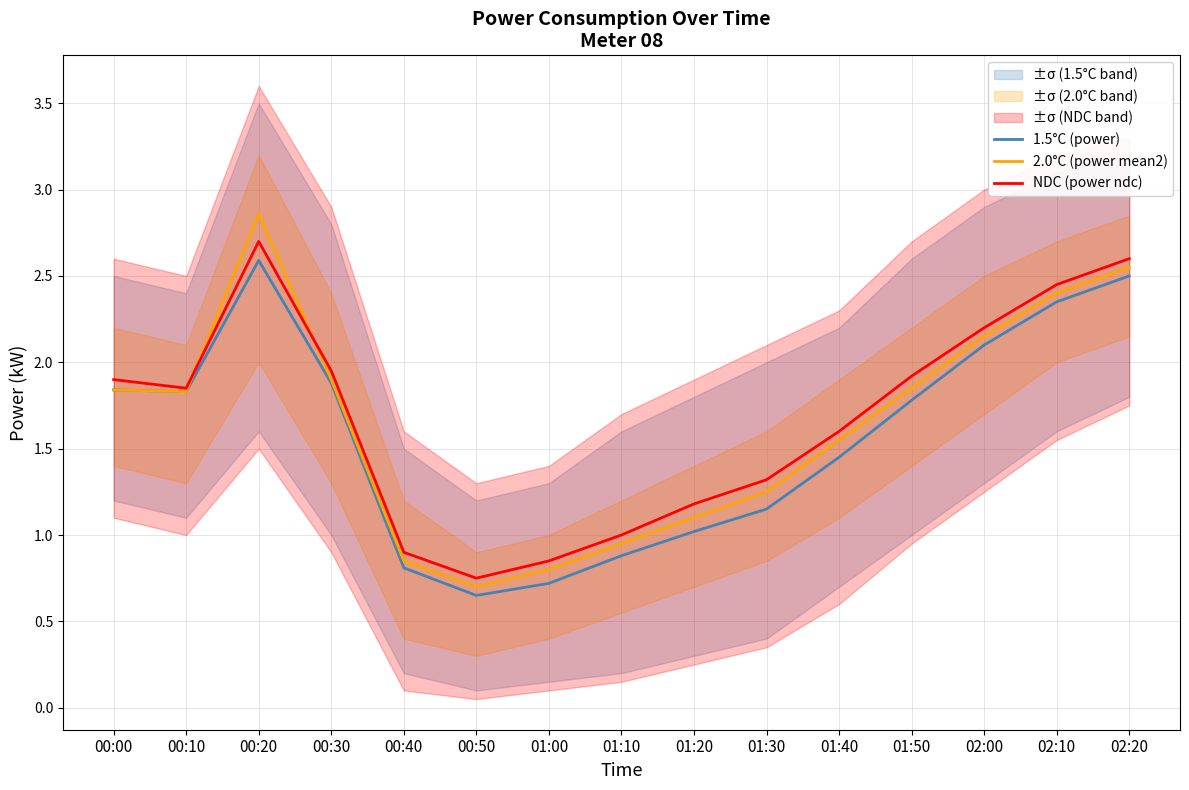

What is the value of the NDC (power ndc) point at the 5th from the left?

0.9